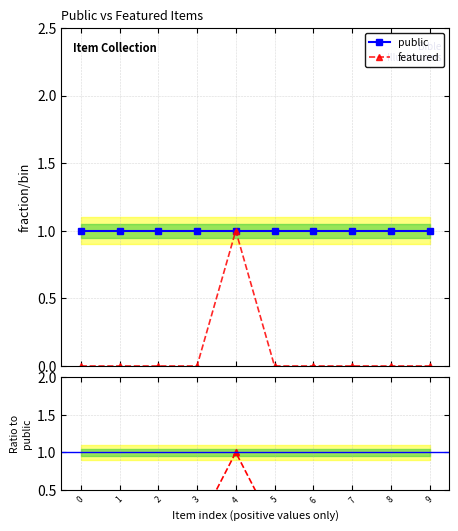

How many categories are shown in the chart?

10